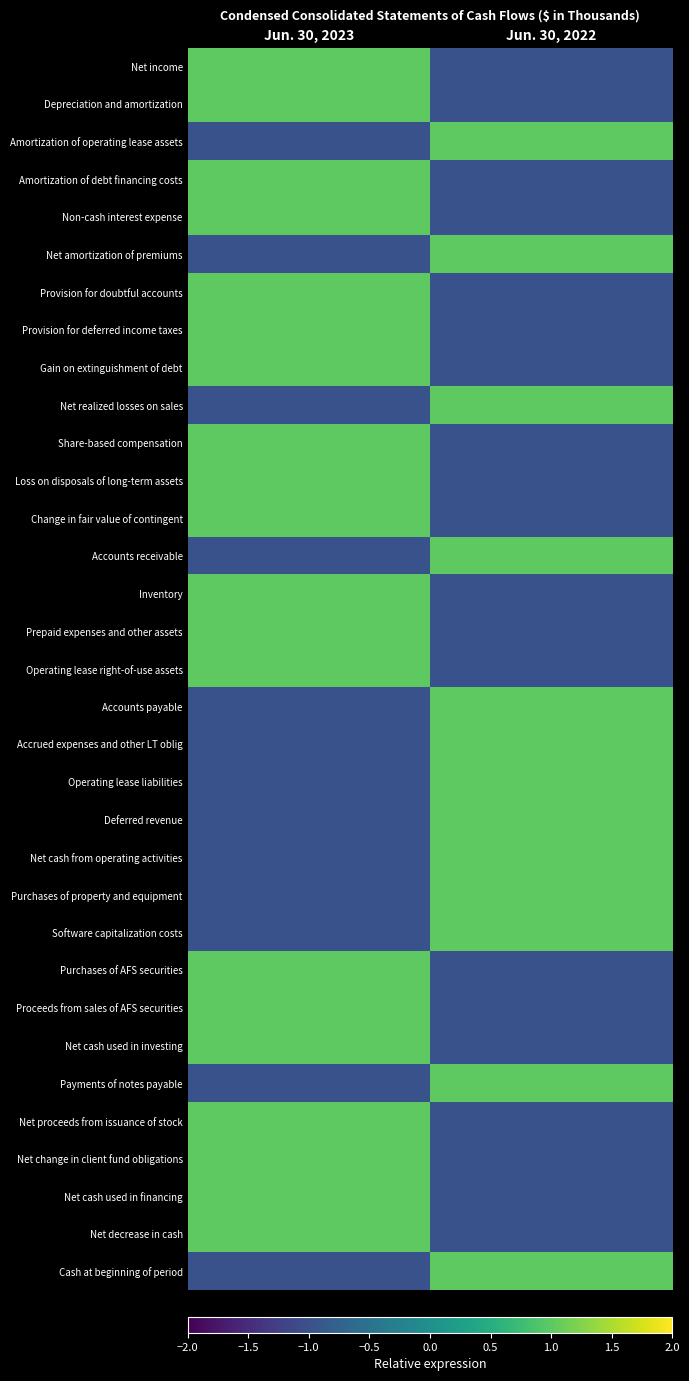

Reading left to right, what are all the values shown in this chart?

Net income: Jun. 30, 2023=1	Jun. 30, 2022=-1
Depreciation and amortization: Jun. 30, 2023=1	Jun. 30, 2022=-1
Amortization of operating lease assets: Jun. 30, 2023=-1	Jun. 30, 2022=1
Amortization of debt financing costs: Jun. 30, 2023=1	Jun. 30, 2022=-1
Non-cash interest expense: Jun. 30, 2023=1	Jun. 30, 2022=-1
Net amortization of premiums: Jun. 30, 2023=-1	Jun. 30, 2022=1
Provision for doubtful accounts: Jun. 30, 2023=1	Jun. 30, 2022=-1
Provision for deferred income taxes: Jun. 30, 2023=1	Jun. 30, 2022=-1
Gain on extinguishment of debt: Jun. 30, 2023=1	Jun. 30, 2022=-1
Net realized losses on sales: Jun. 30, 2023=-1	Jun. 30, 2022=1
Share-based compensation: Jun. 30, 2023=1	Jun. 30, 2022=-1
Loss on disposals of long-term assets: Jun. 30, 2023=1	Jun. 30, 2022=-1
Change in fair value of contingent: Jun. 30, 2023=1	Jun. 30, 2022=-1
Accounts receivable: Jun. 30, 2023=-1	Jun. 30, 2022=1
Inventory: Jun. 30, 2023=1	Jun. 30, 2022=-1
Prepaid expenses and other assets: Jun. 30, 2023=1	Jun. 30, 2022=-1
Operating lease right-of-use assets: Jun. 30, 2023=1	Jun. 30, 2022=-1
Accounts payable: Jun. 30, 2023=-1	Jun. 30, 2022=1
Accrued expenses and other LT oblig: Jun. 30, 2023=-1	Jun. 30, 2022=1
Operating lease liabilities: Jun. 30, 2023=-1	Jun. 30, 2022=1
Deferred revenue: Jun. 30, 2023=-1	Jun. 30, 2022=1
Net cash from operating activities: Jun. 30, 2023=-1	Jun. 30, 2022=1
Purchases of property and equipment: Jun. 30, 2023=-1	Jun. 30, 2022=1
Software capitalization costs: Jun. 30, 2023=-1	Jun. 30, 2022=1
Purchases of AFS securities: Jun. 30, 2023=1	Jun. 30, 2022=-1
Proceeds from sales of AFS securities: Jun. 30, 2023=1	Jun. 30, 2022=-1
Net cash used in investing: Jun. 30, 2023=1	Jun. 30, 2022=-1
Payments of notes payable: Jun. 30, 2023=-1	Jun. 30, 2022=1
Net proceeds from issuance of stock: Jun. 30, 2023=1	Jun. 30, 2022=-1
Net change in client fund obligations: Jun. 30, 2023=1	Jun. 30, 2022=-1
Net cash used in financing: Jun. 30, 2023=1	Jun. 30, 2022=-1
Net decrease in cash: Jun. 30, 2023=1	Jun. 30, 2022=-1
Cash at beginning of period: Jun. 30, 2023=-1	Jun. 30, 2022=1